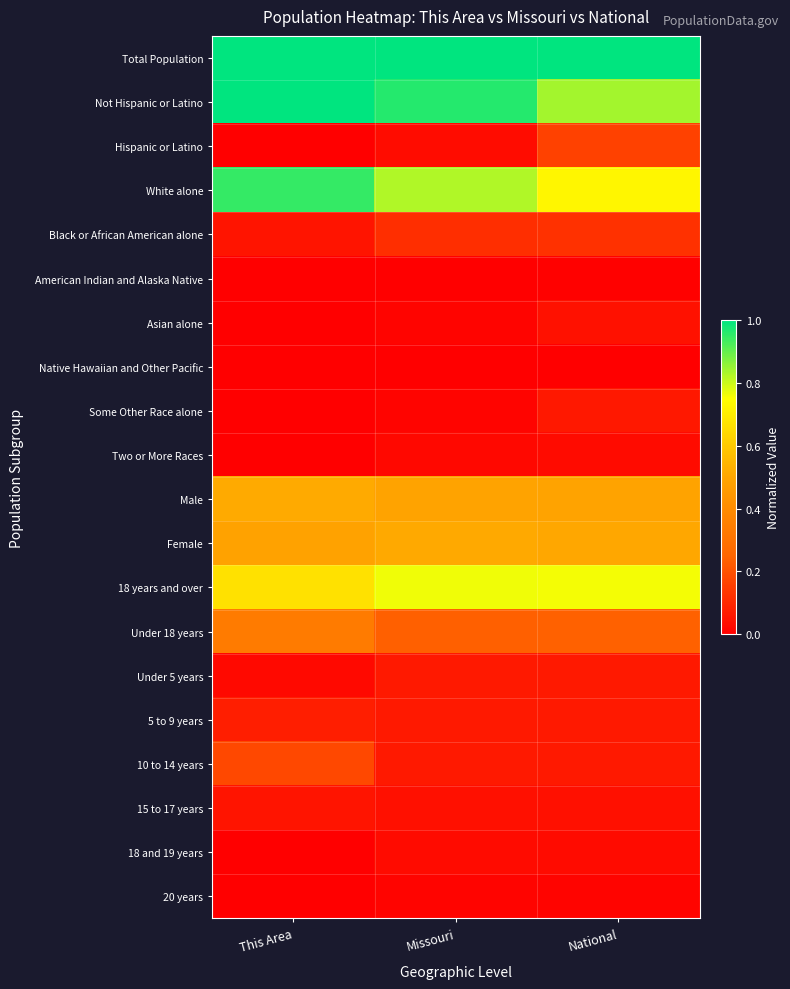

What is the greatest value displayed?

1.0